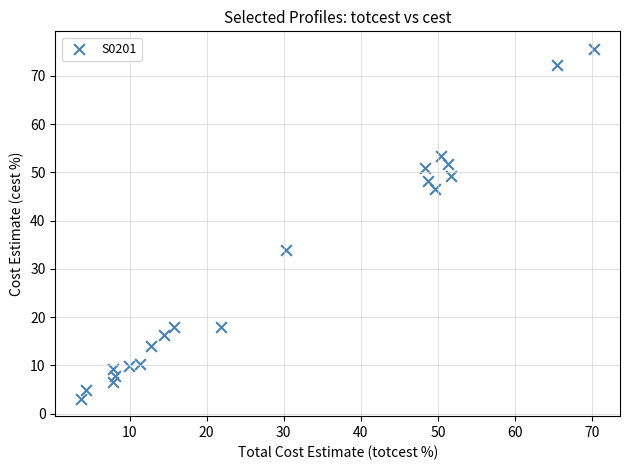

What Y value in the scatter plot is closest to 39?

33.9